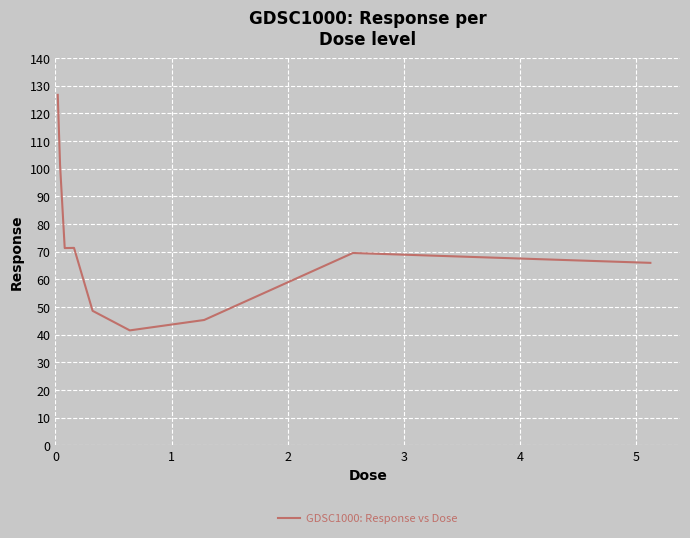

How many lines are shown in the chart?

1